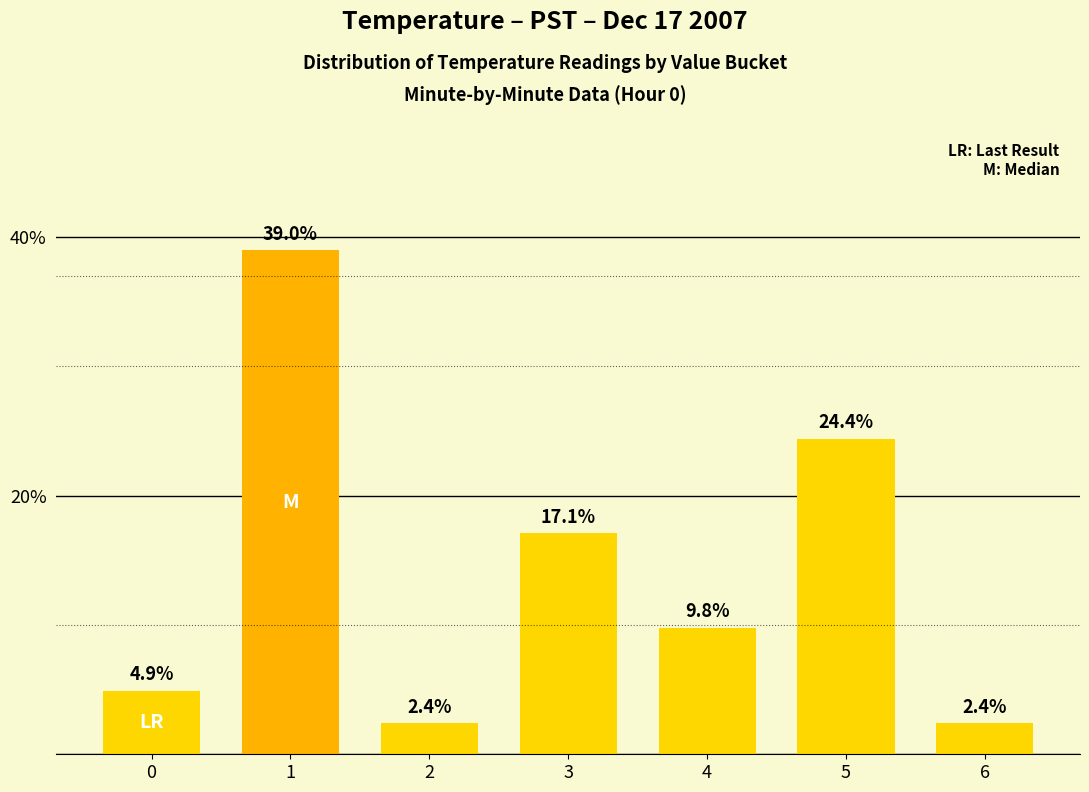

Which has a higher value, 2 or 5?

5